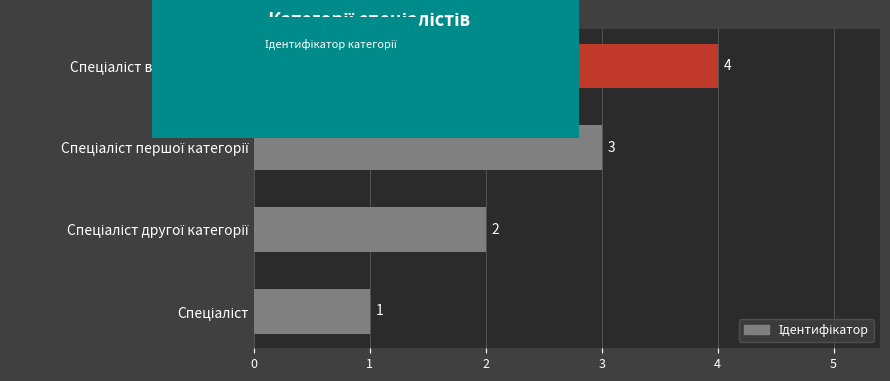

What is the maximum value shown in the chart?

4